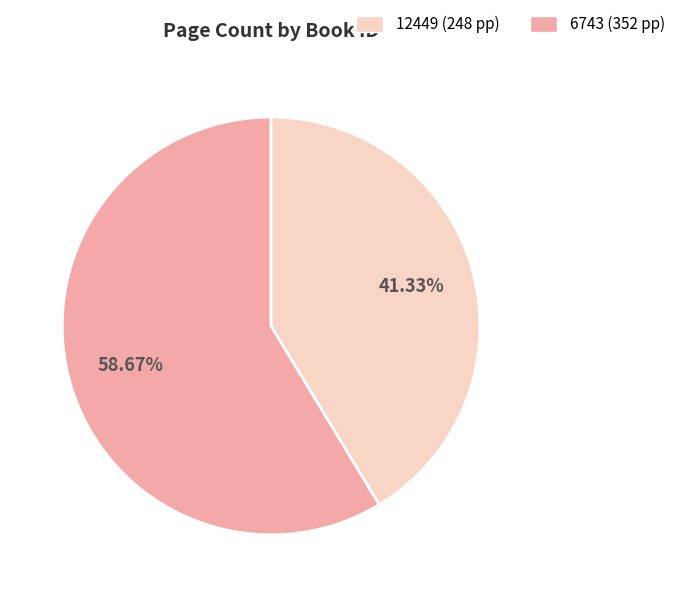

Is there any slice that represents more than half of the pie?

Yes